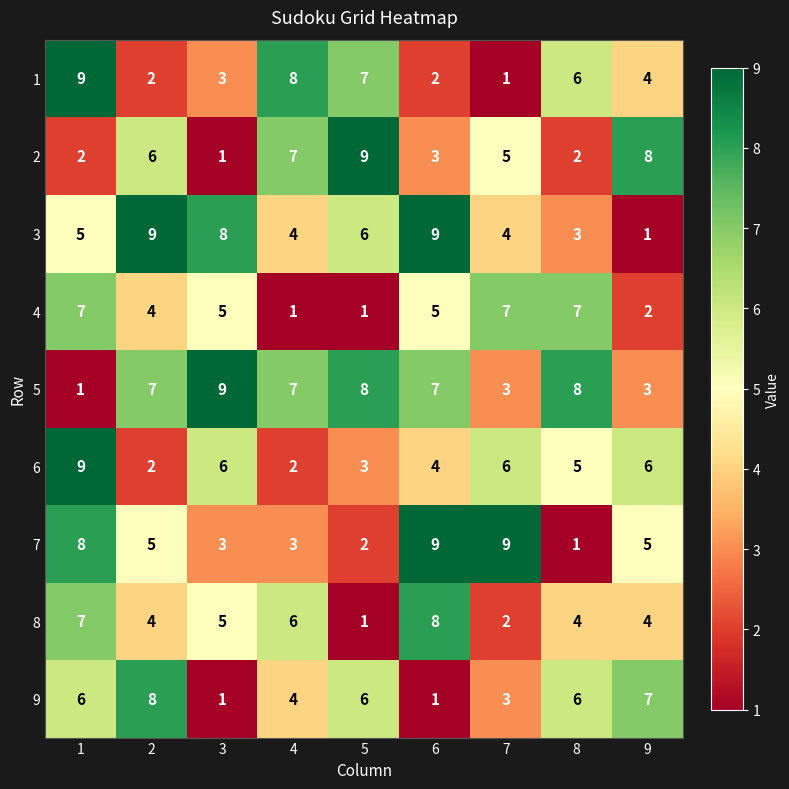

At which category is the sum across all series the highest?

1